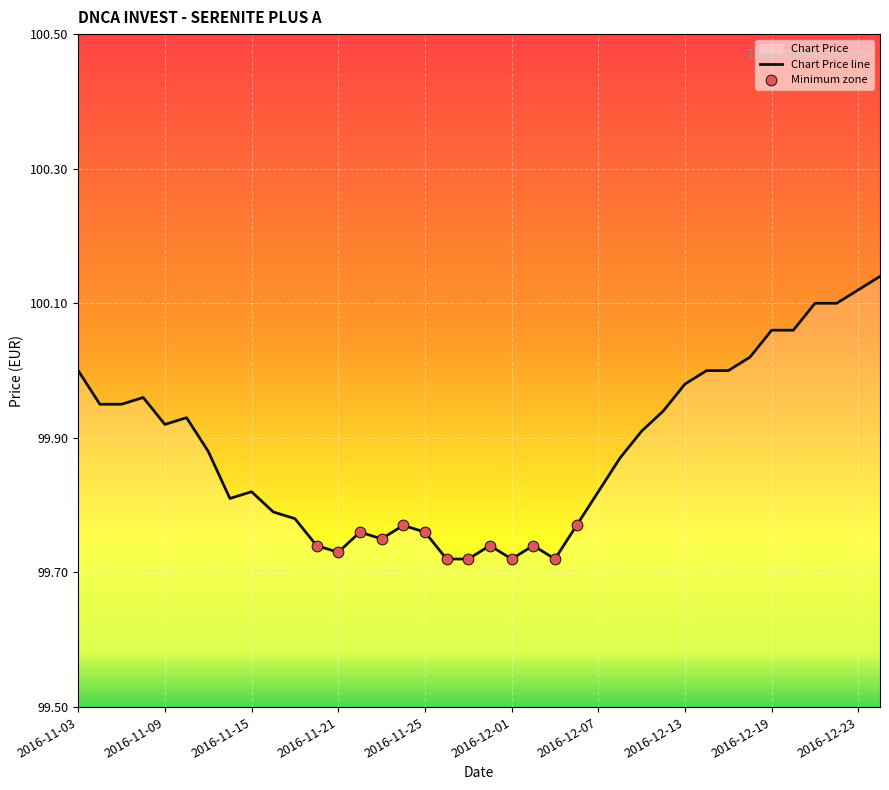

What is the ratio of the value at 2016-11-16 to the value at 2016-12-01?

1.0